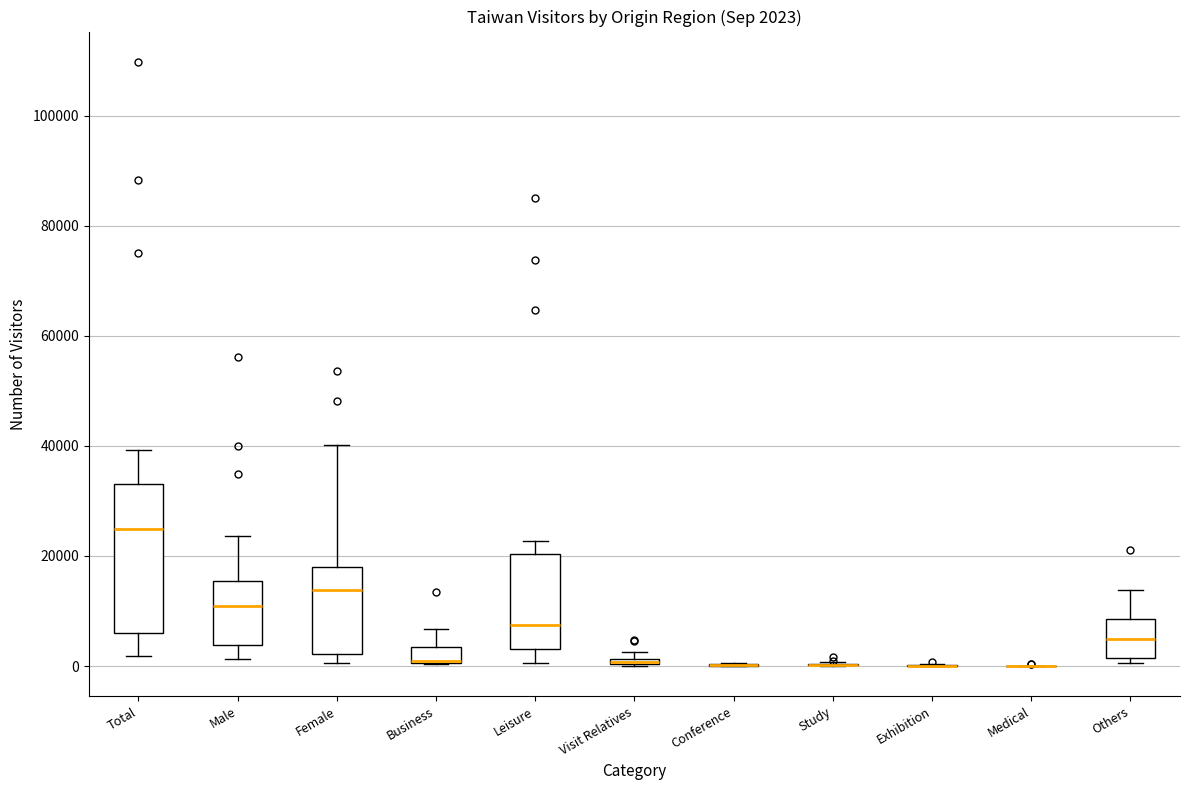

Comparing the boxes themselves (not the whiskers), which one is the tallest?

Total